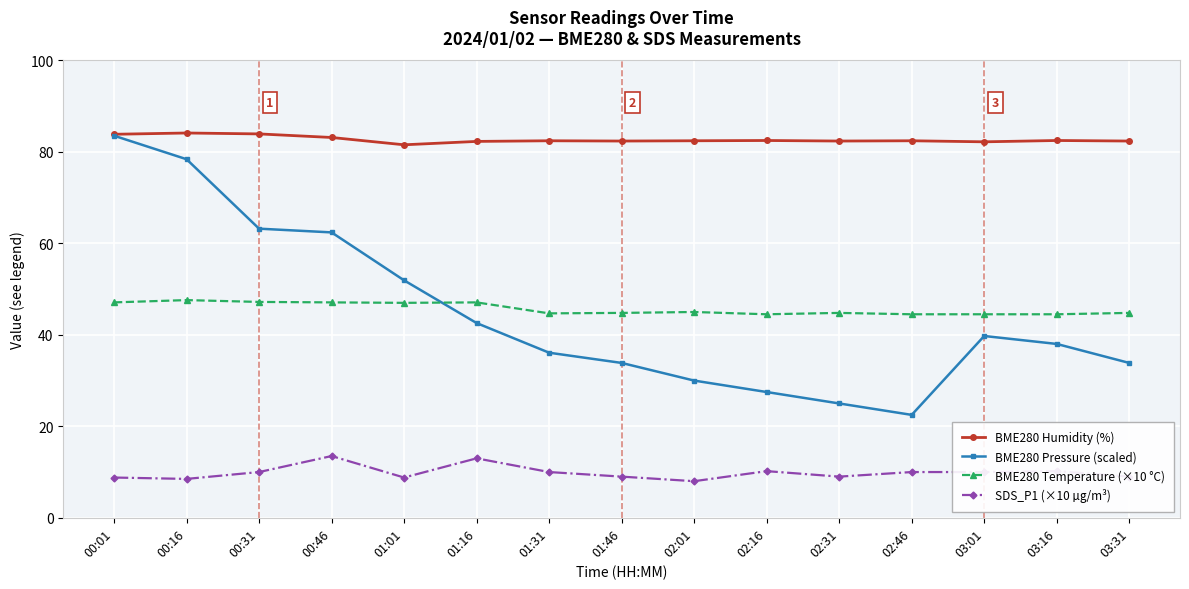

What is the maximum value shown in the chart?

84.1